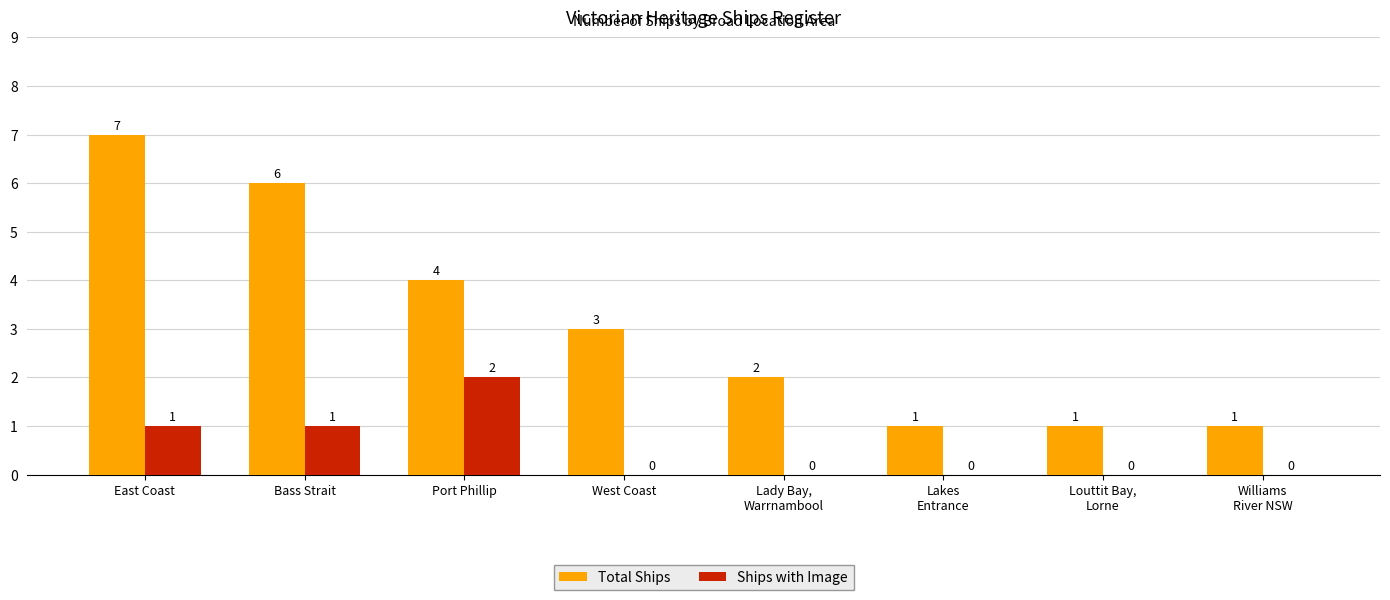

Which category has the highest value in the Ships with Image series?

Port Phillip